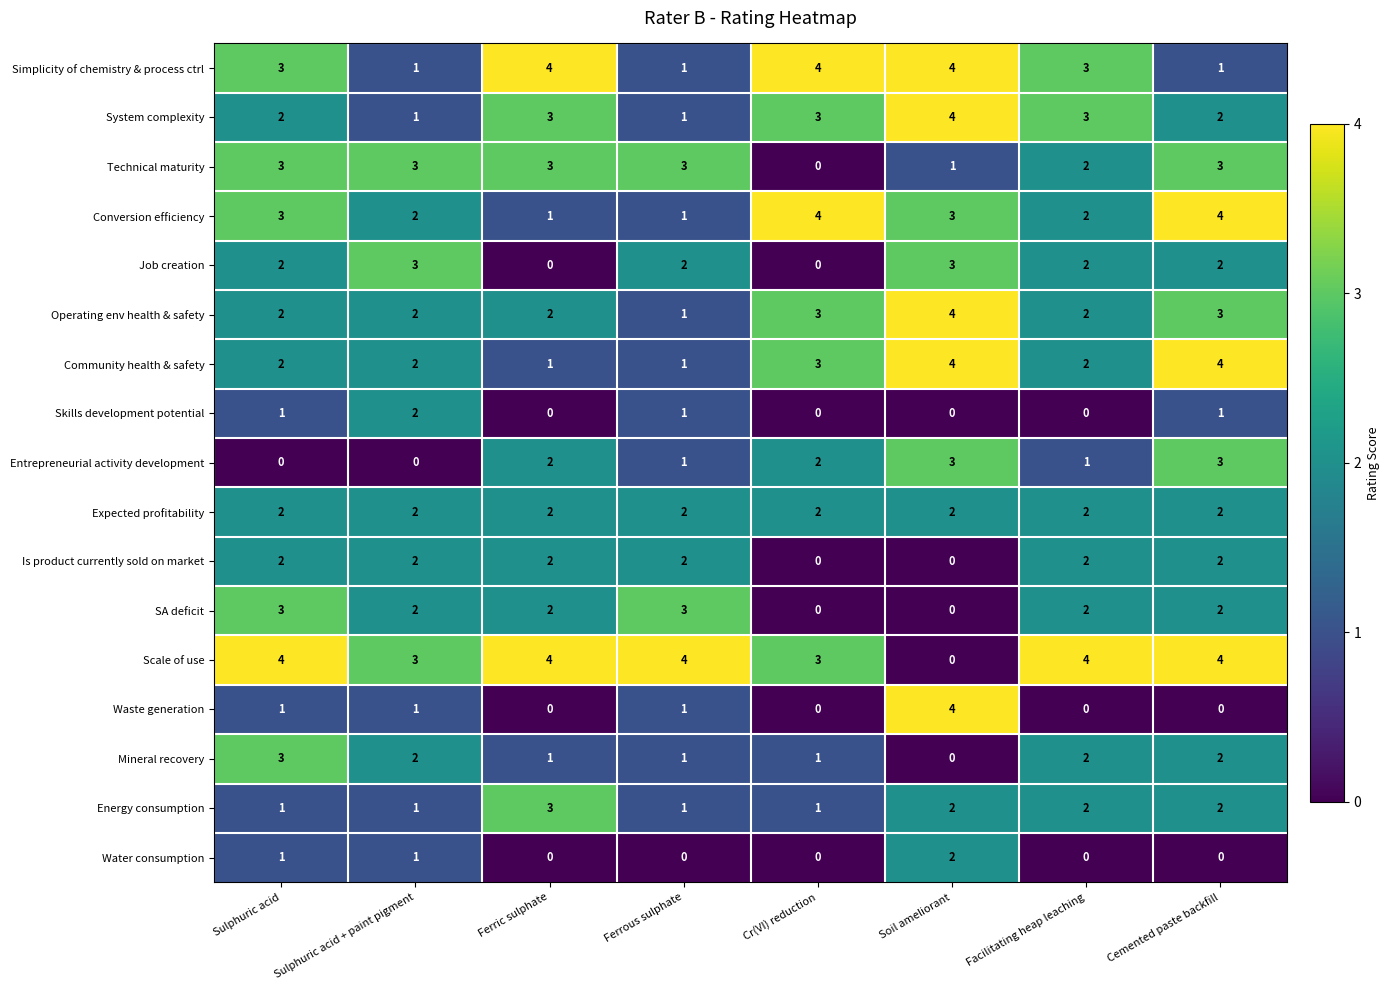

What is the maximum value for Mineral recovery?

3